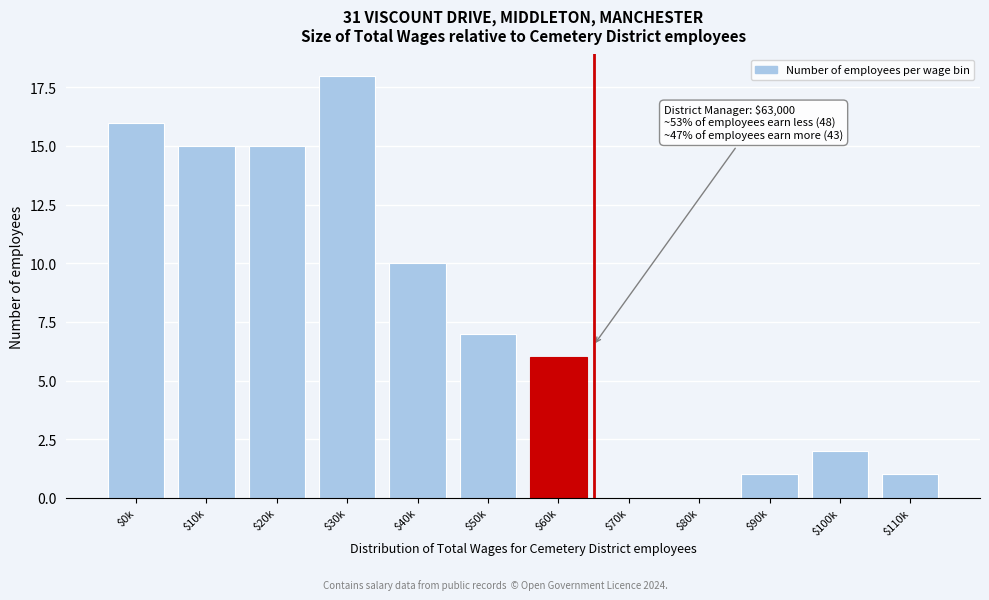

What is the approximate value at $30k?

18